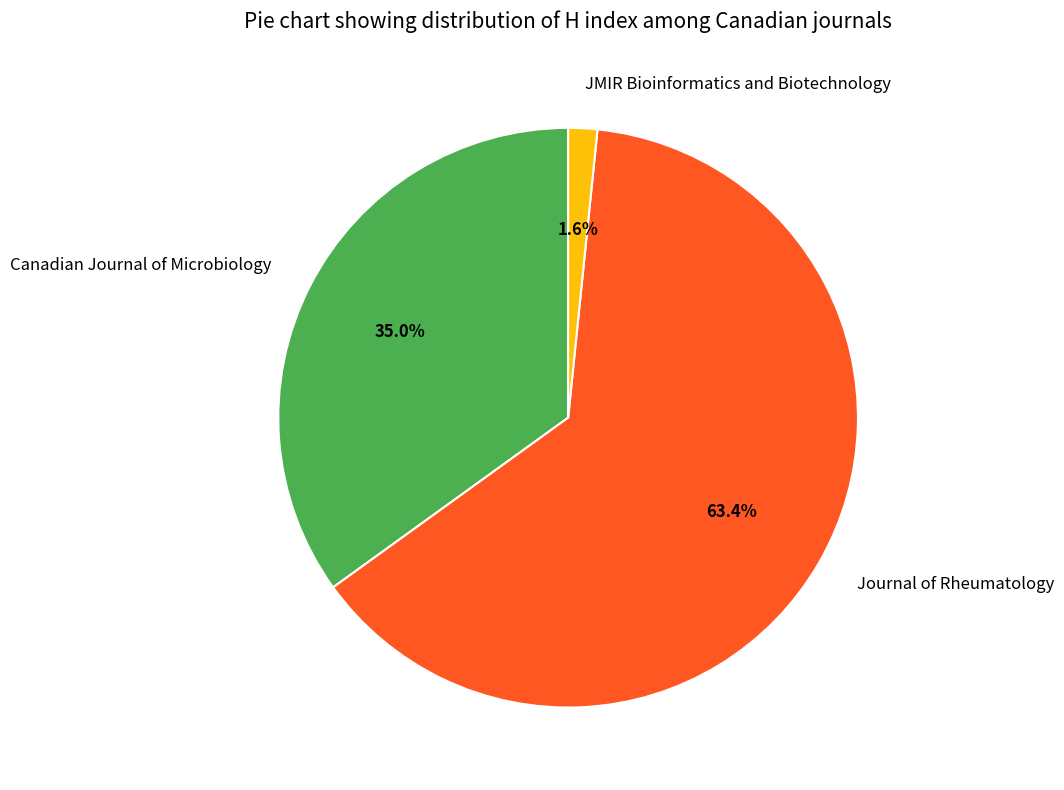

True or false: Journal of Rheumatology accounts for 63% of the total.

True